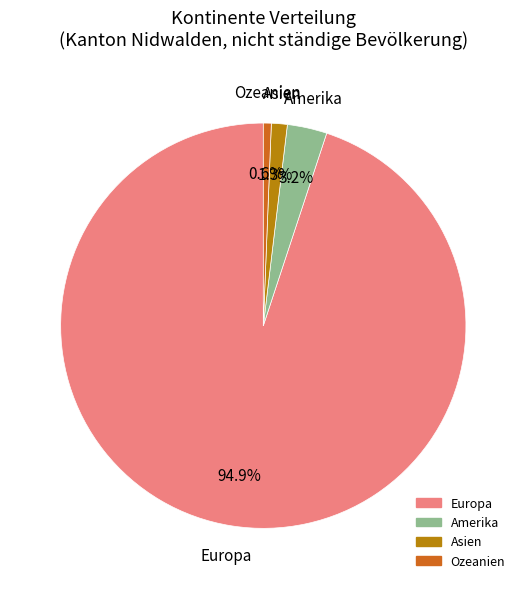

Is there a majority slice in this chart?

Yes